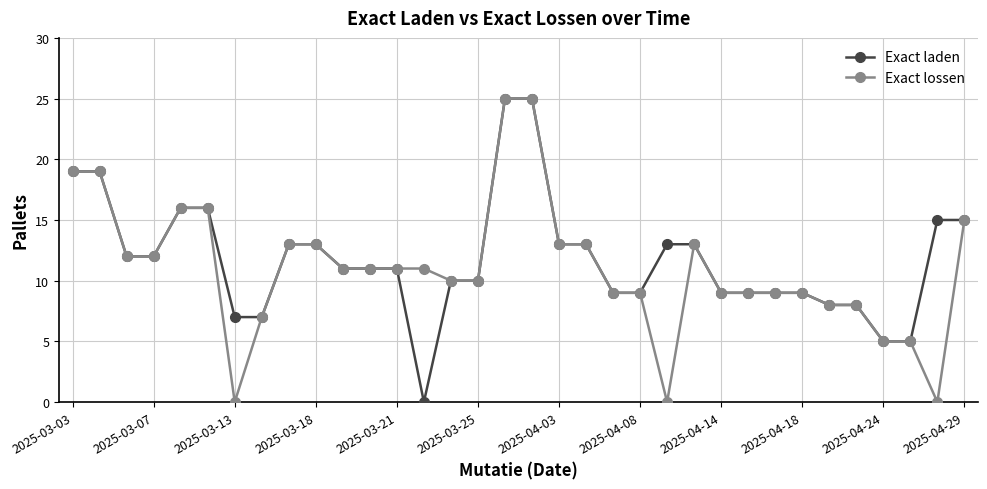

At how many categories does at least one series exceed 14?

8